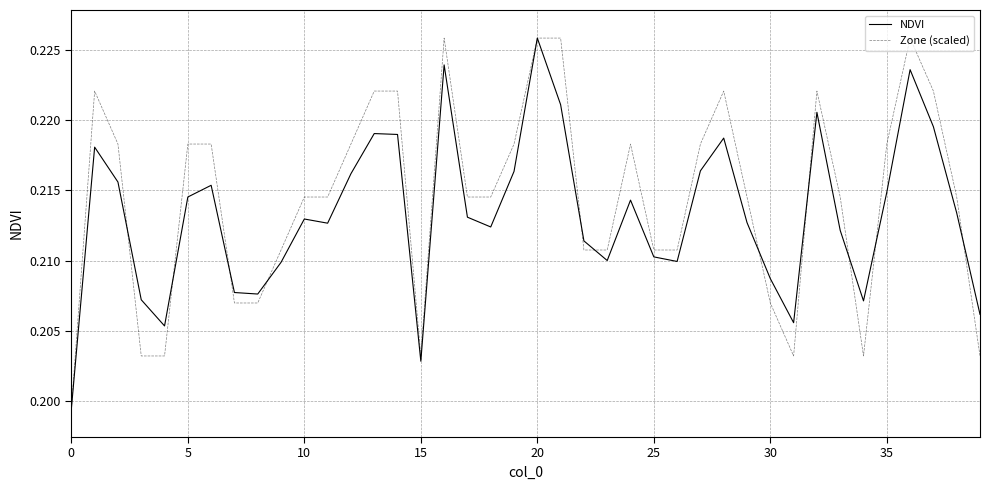

What are all the series names shown in the legend?

NDVI, Zone (scaled)